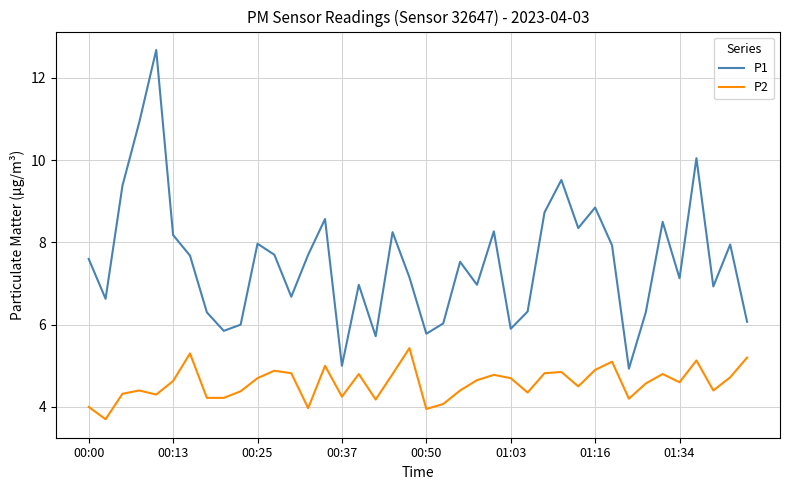

True or false: P1 and P2 intersect in this chart.

False